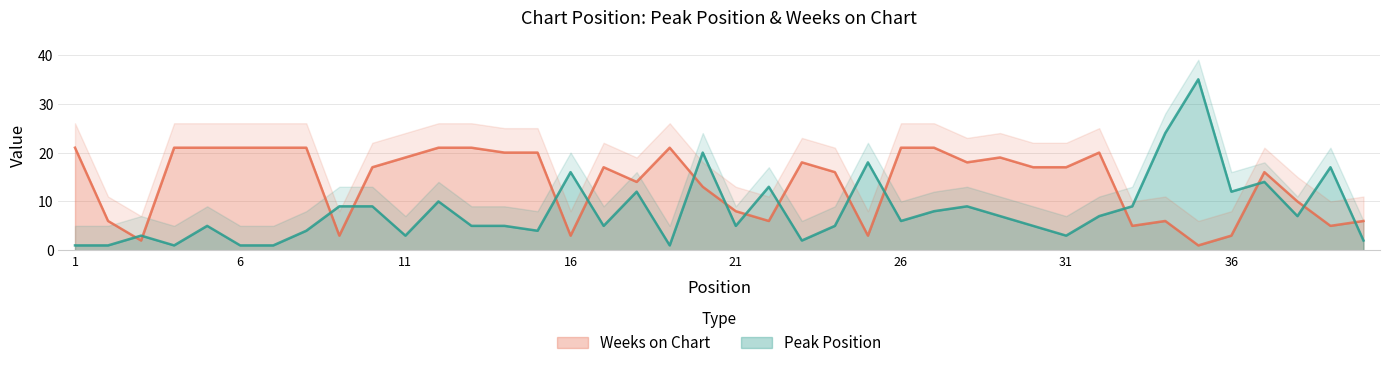

Is it true that Weeks on Chart equals 21 at 12?

True